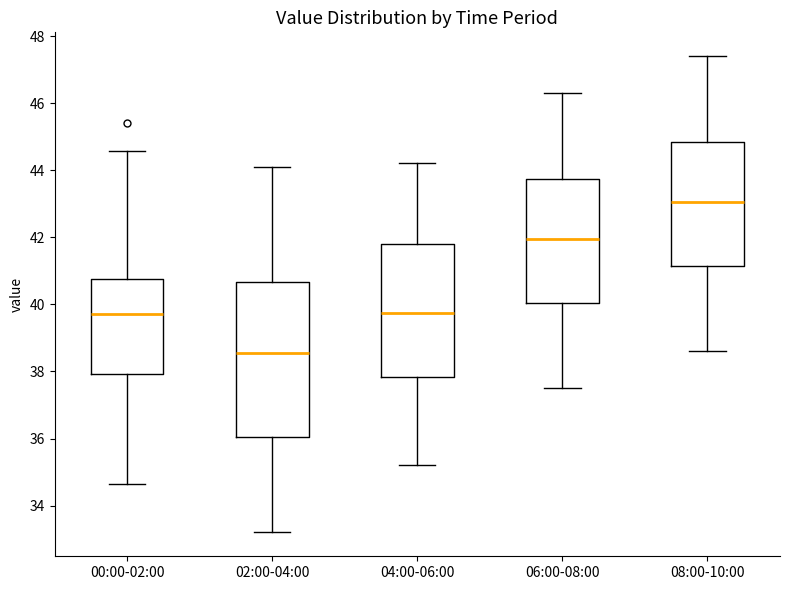

Reading left to right, read every box against the y-axis: the position of its median line, the range the box covers, and the ends of its whiskers. The values are not printed on the chart, so give them approximately, as read against the axis.

00:00-02:00: median 39.8, box 38.0 to 40.8, whiskers 34.6 to 44.6
02:00-04:00: median 38.6, box 36.0 to 40.6, whiskers 33.2 to 44.2
04:00-06:00: median 39.8, box 37.8 to 41.8, whiskers 35.2 to 44.2
06:00-08:00: median 42.0, box 40.0 to 43.8, whiskers 37.6 to 46.4
08:00-10:00: median 43.0, box 41.2 to 44.8, whiskers 38.6 to 47.4